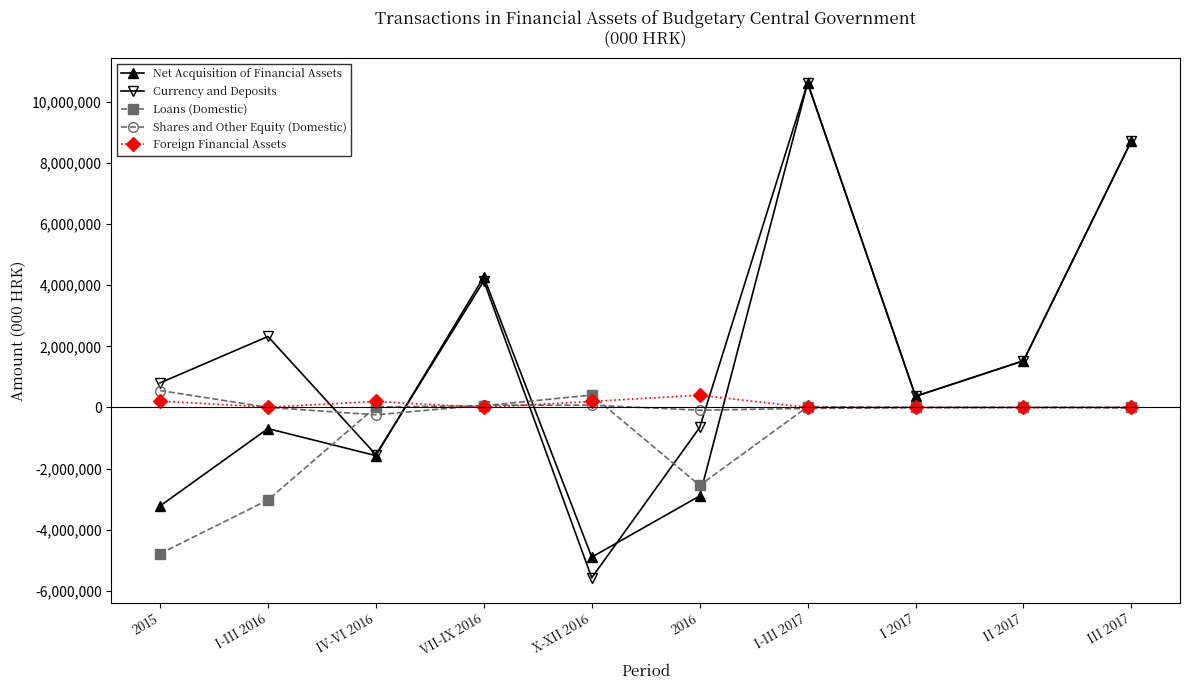

At which category is the sum across all series the highest?

I-III 2017